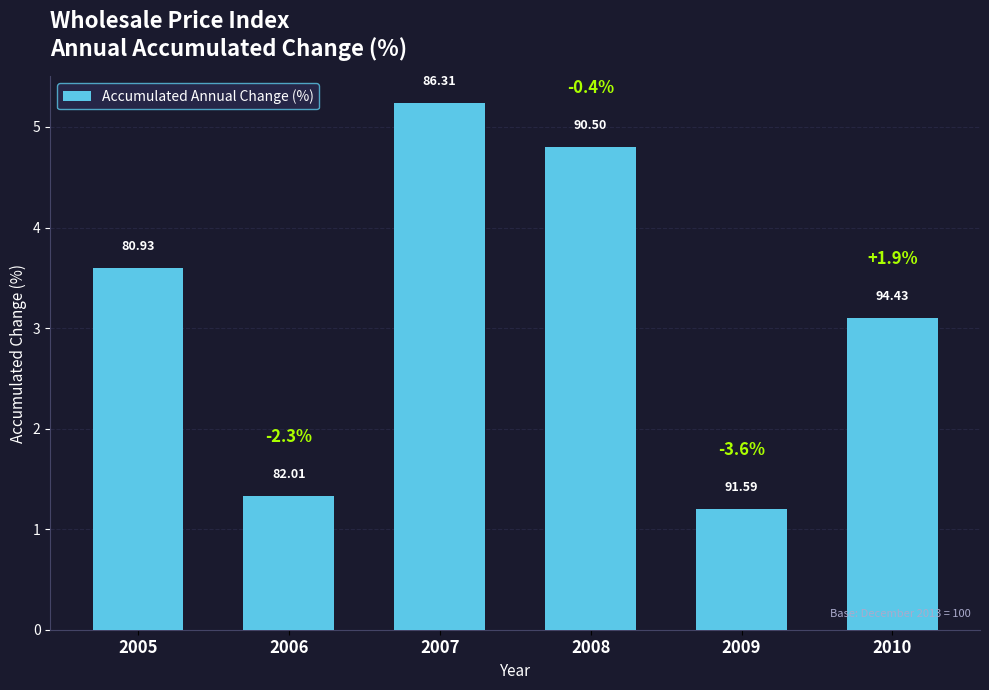

What is the value of the 2nd bar from the left?

1.3